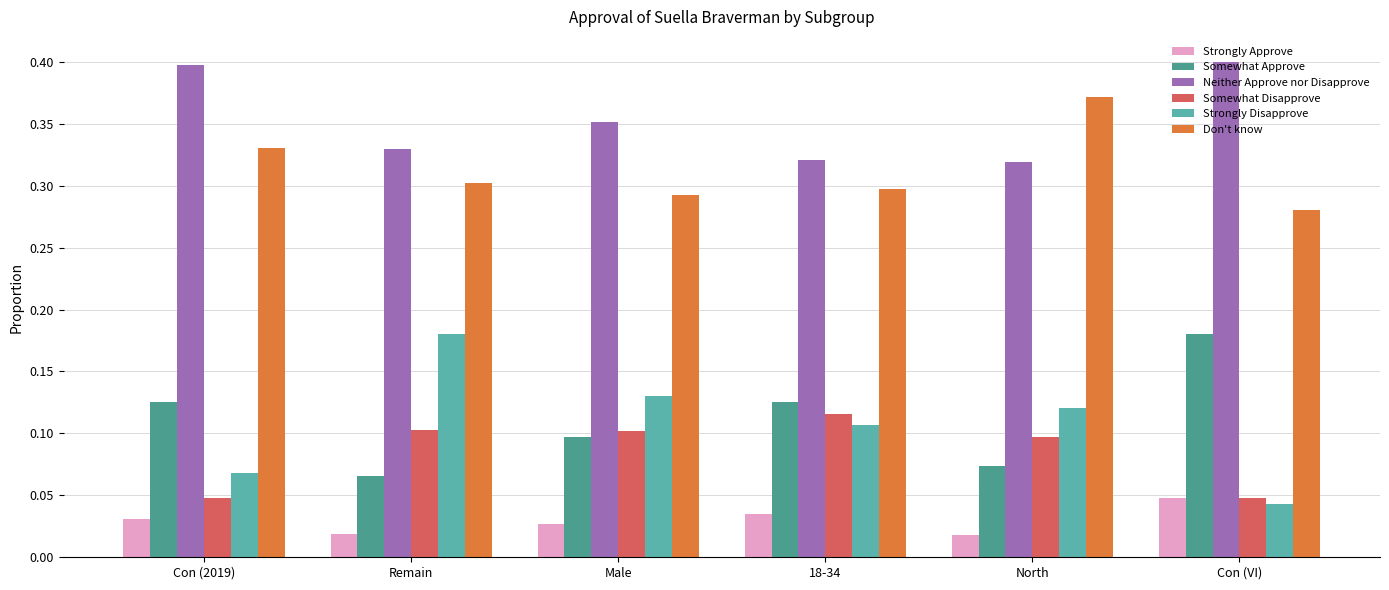

Does the chart contain stacked bars?

No